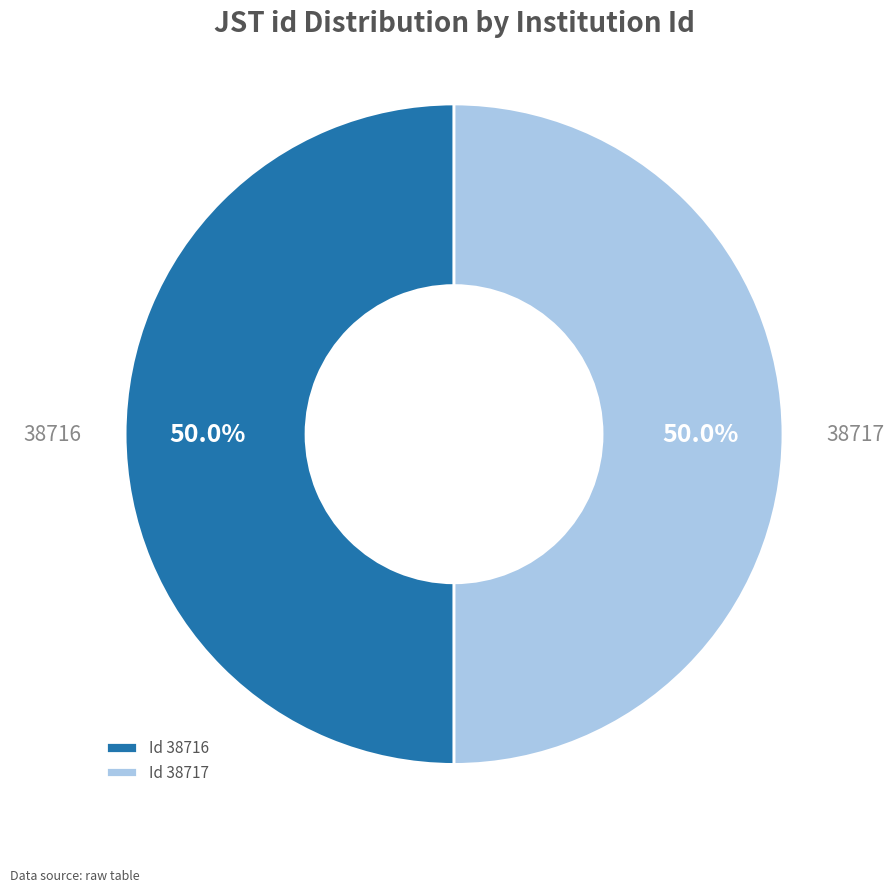

How much of the chart is everything except Id 38716?

50.0%